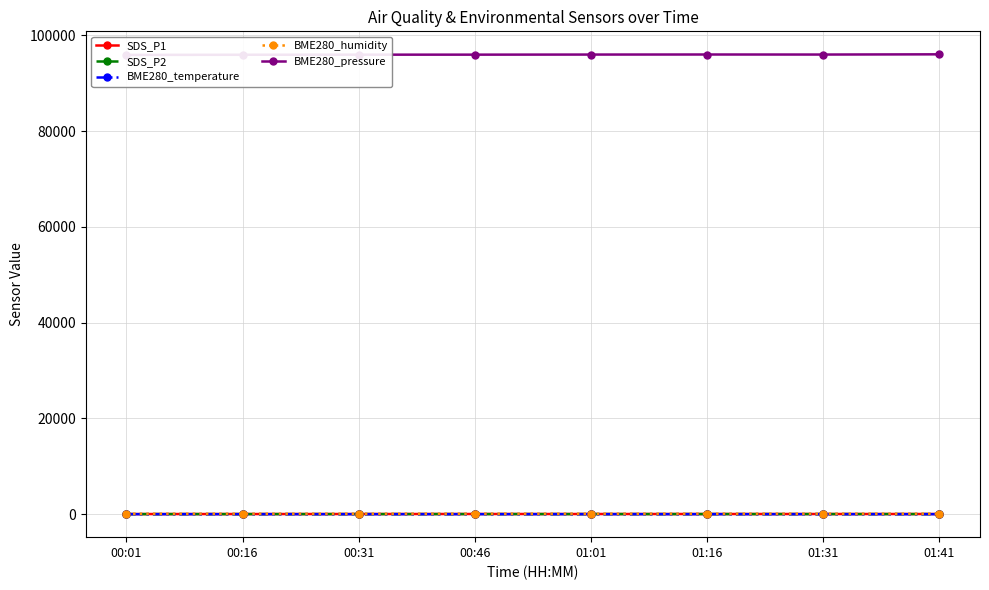

What is the spread (max minus min) of values at 01:41?

96035.9